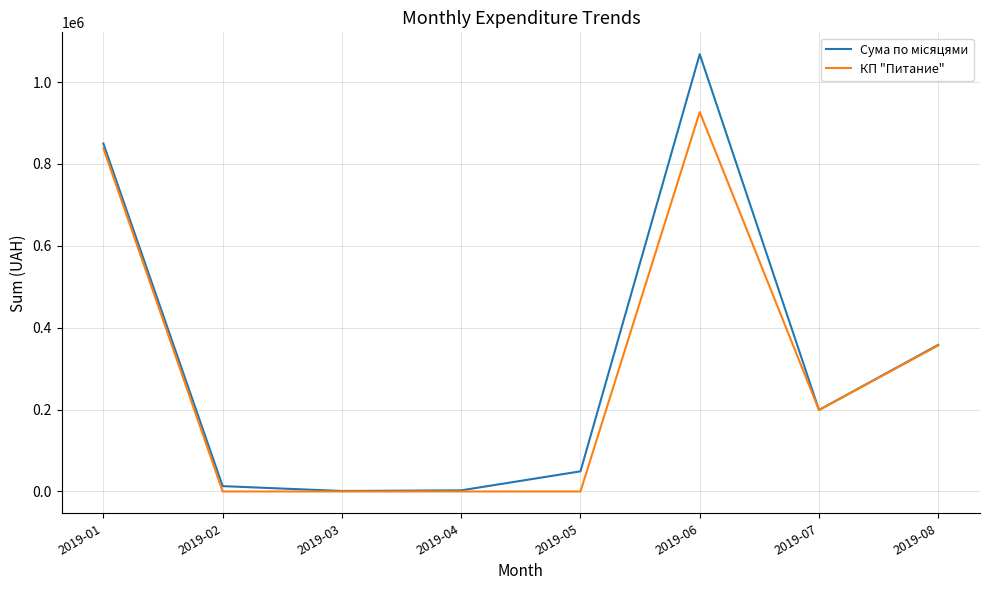

What is the greatest value displayed?

1068226.0